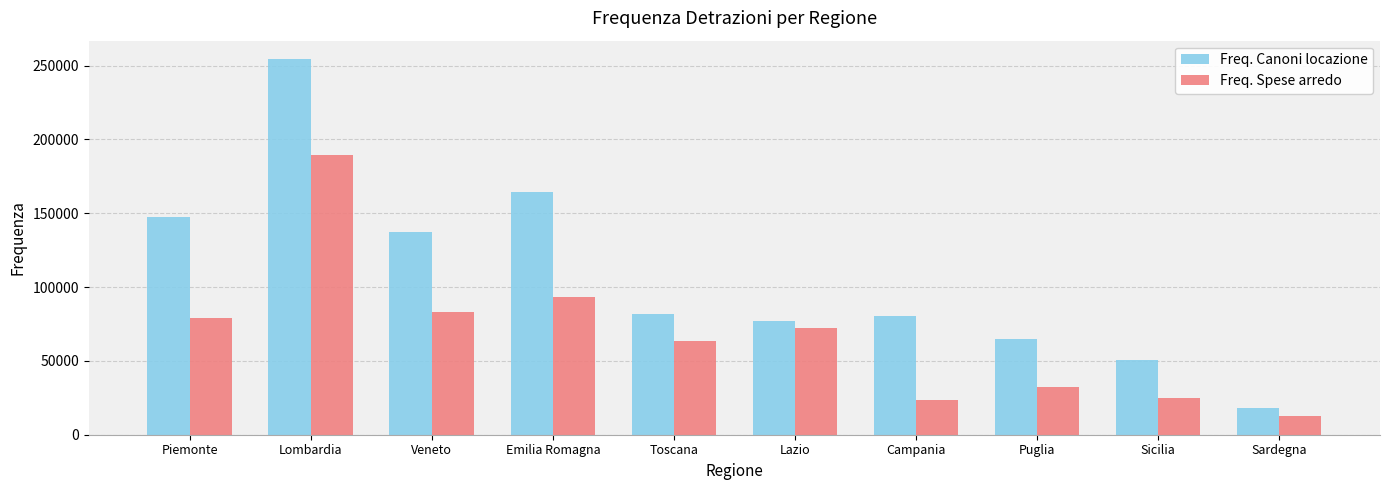

Which series has the largest total across all categories?

Freq. Canoni locazione